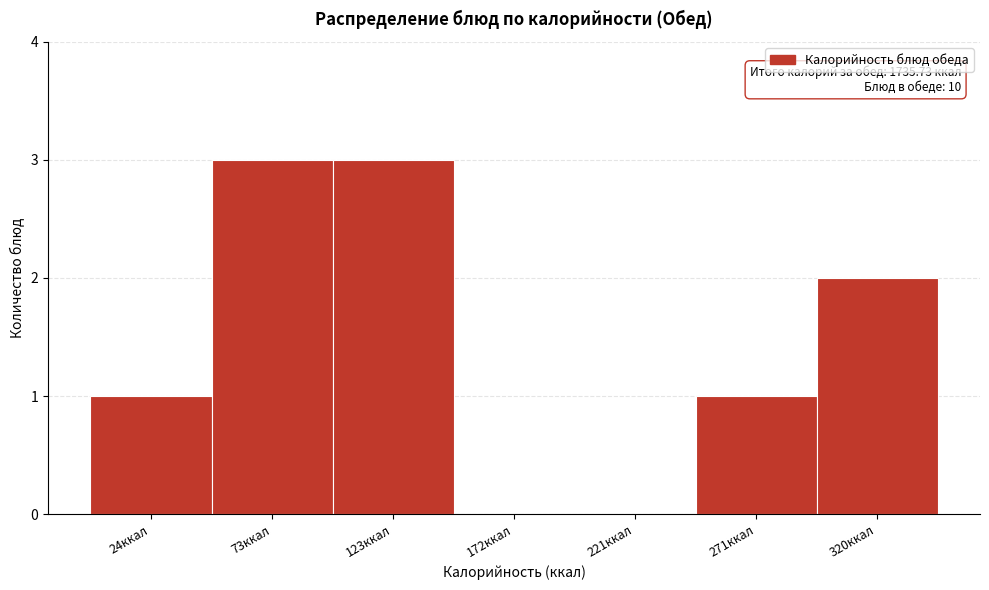

Reading left to right, extract all data points from this chart.

24ккал=1	73ккал=3	123ккал=3	172ккал=0	221ккал=0	271ккал=1	320ккал=2